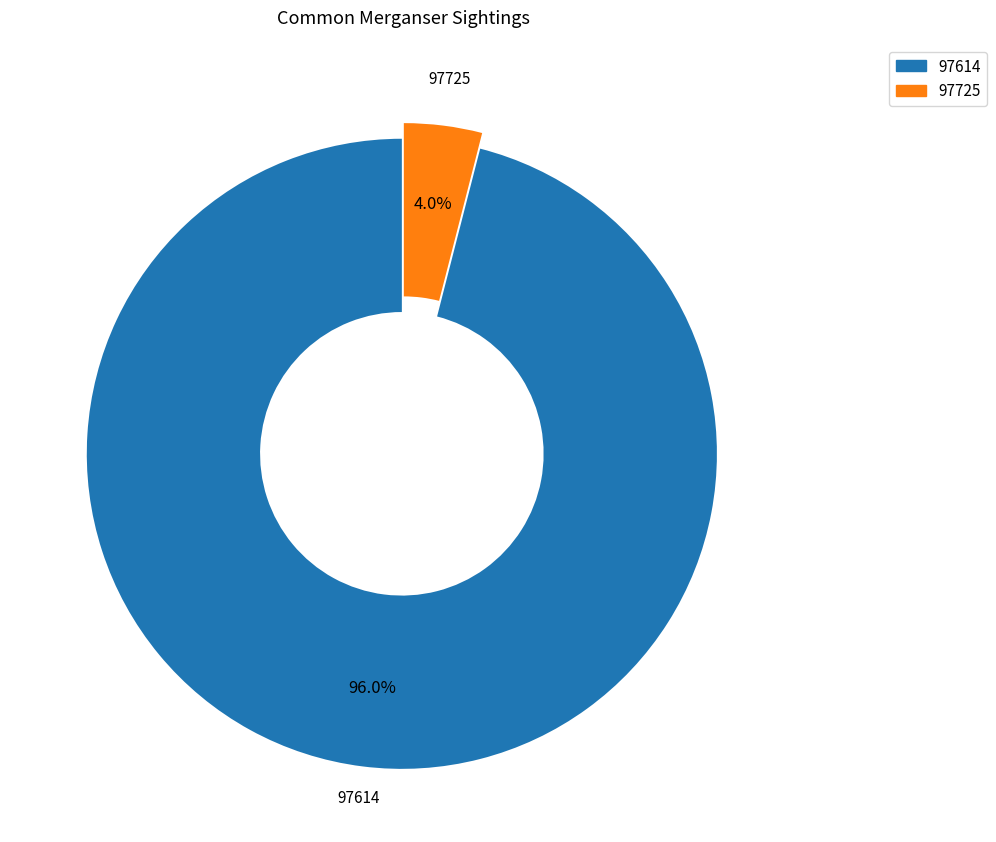

To the nearest percent, what is the average slice percentage?

50%